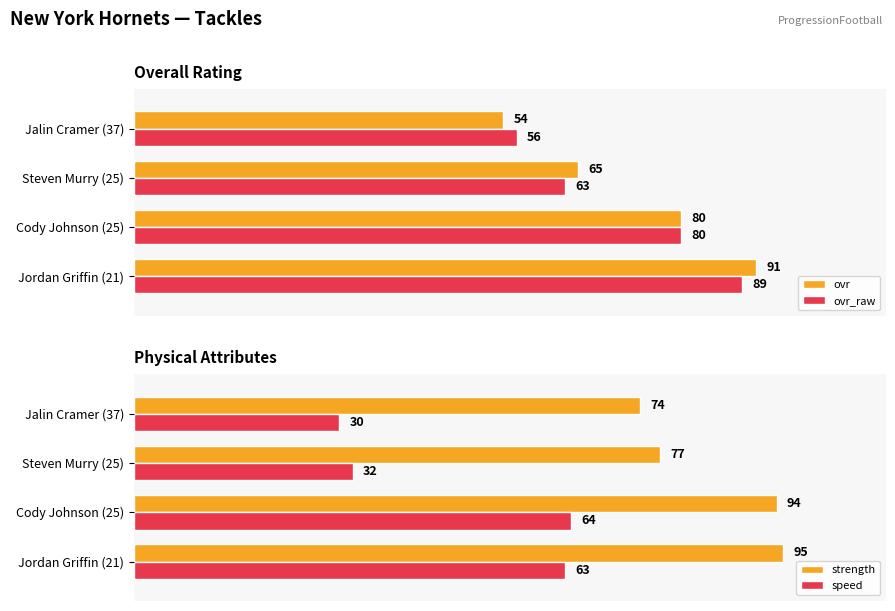

Which series has the widest spread of values?

ovr